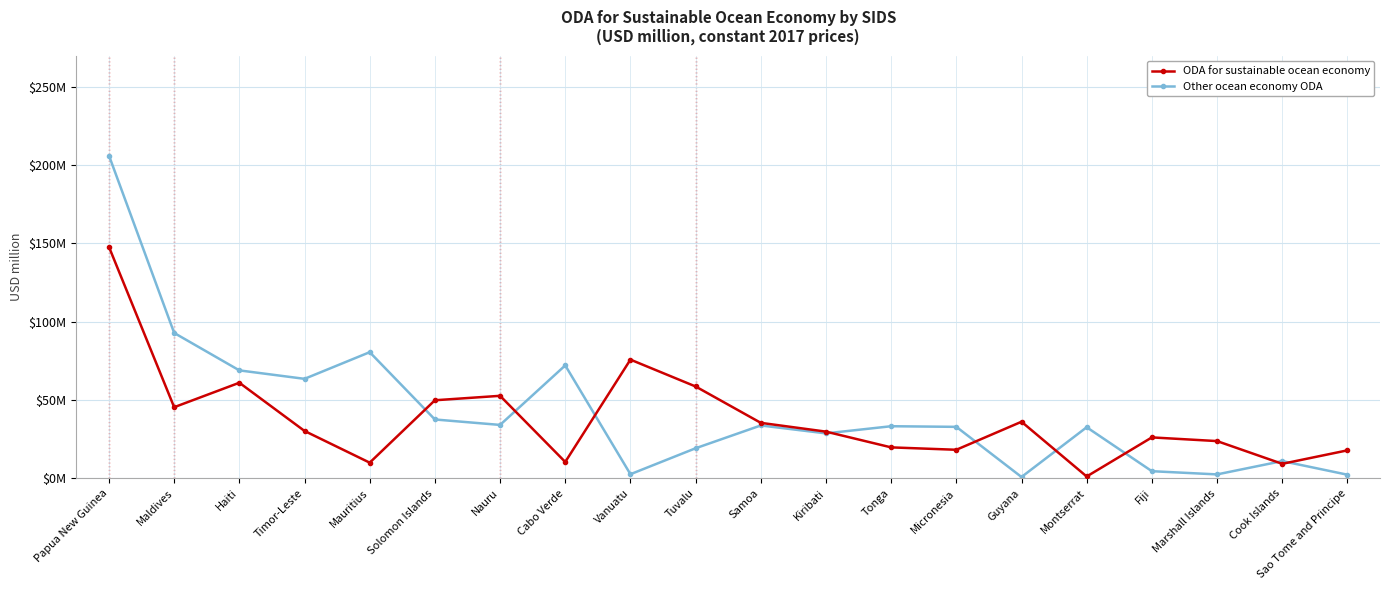

Is this an area chart (filled region under the line)?

No